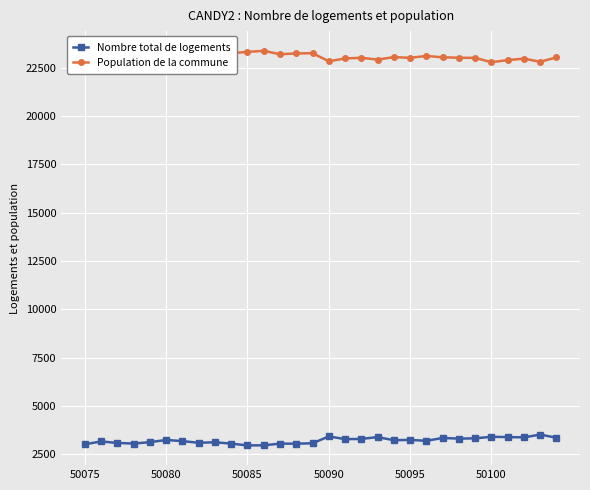

List the series in order of their peak value, lowest first.

Nombre total de logements, Population de la commune